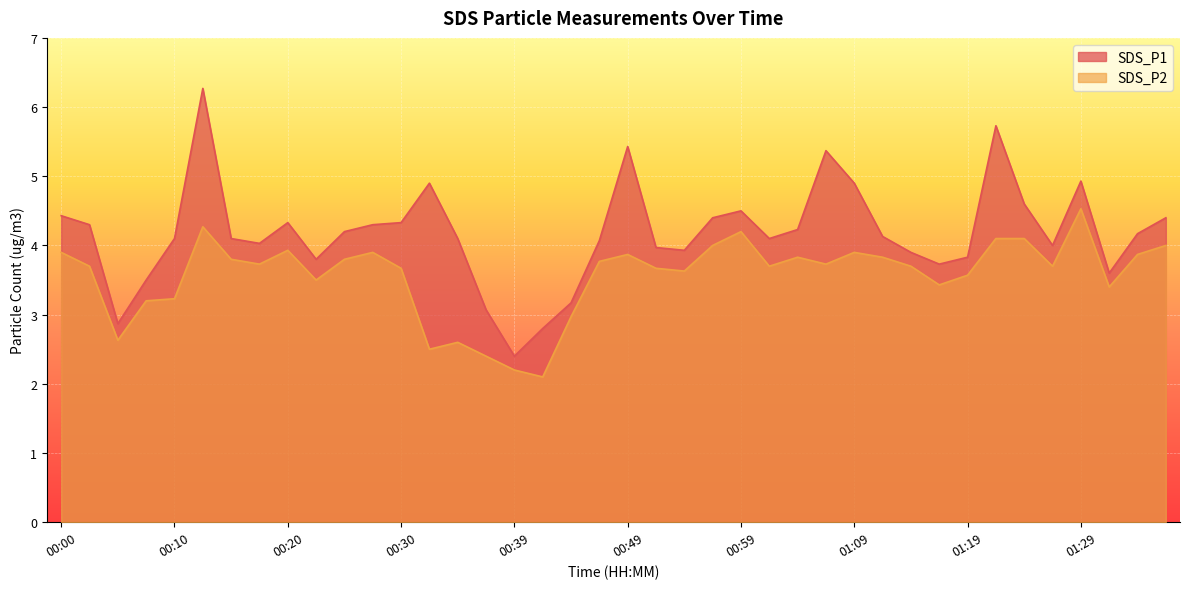

Which category has the lowest value across all series?

00:42